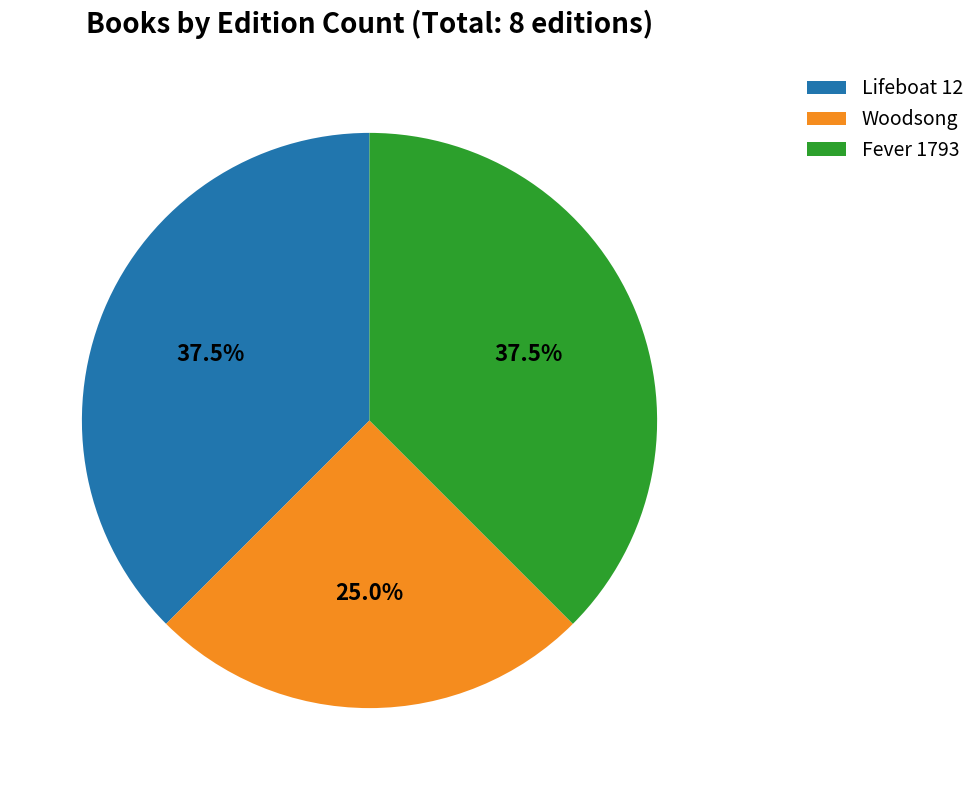

Does any single category account for the majority?

No